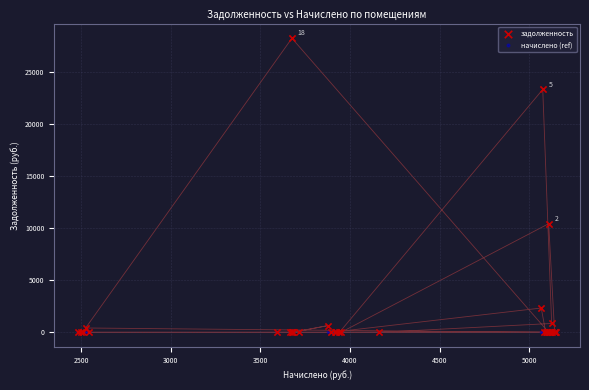

In the задолженность series, what Y value is closest to 14105?

10424.5